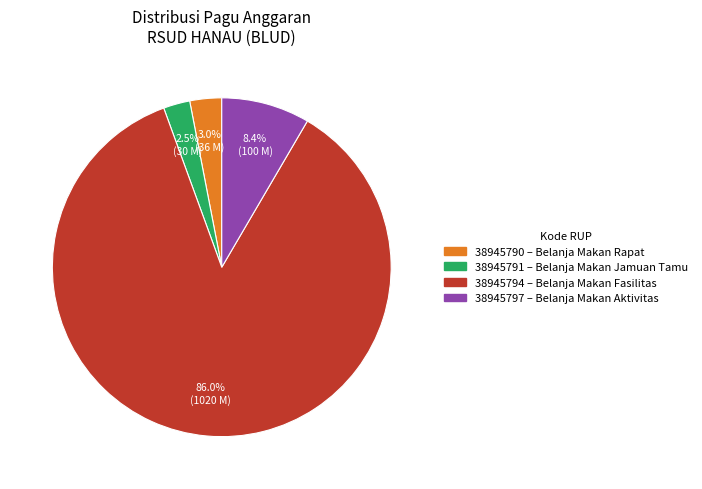

How many segments does this pie chart have?

4